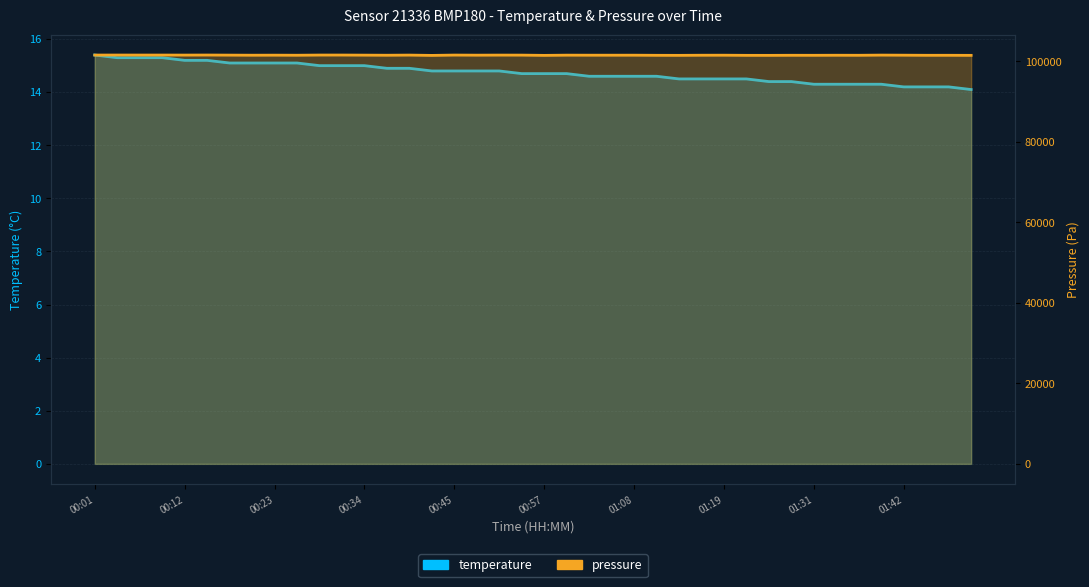

True or false: temperature and pressure cross at least once.

False